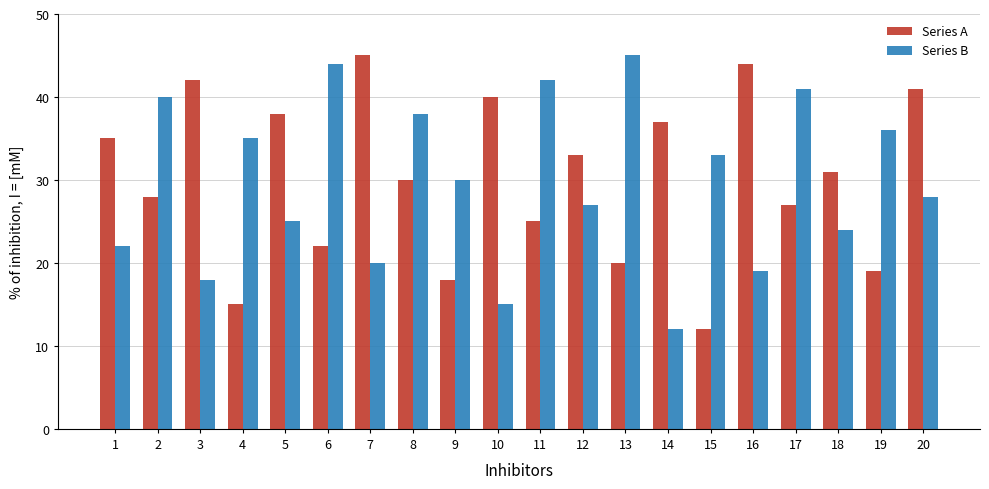

Where is Series A nearest to the value 28?

2